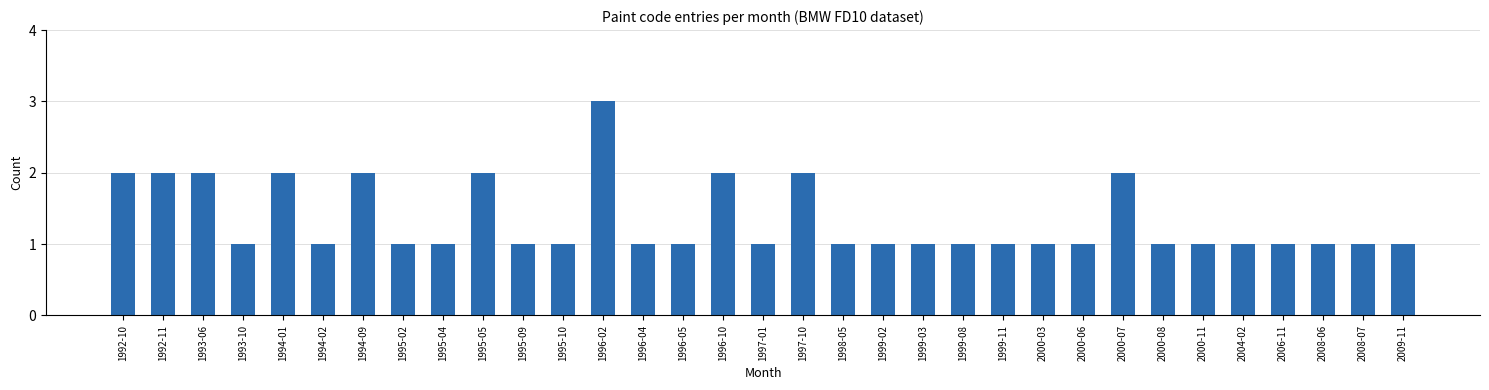

What is the value of the 25th bar from the left?

1